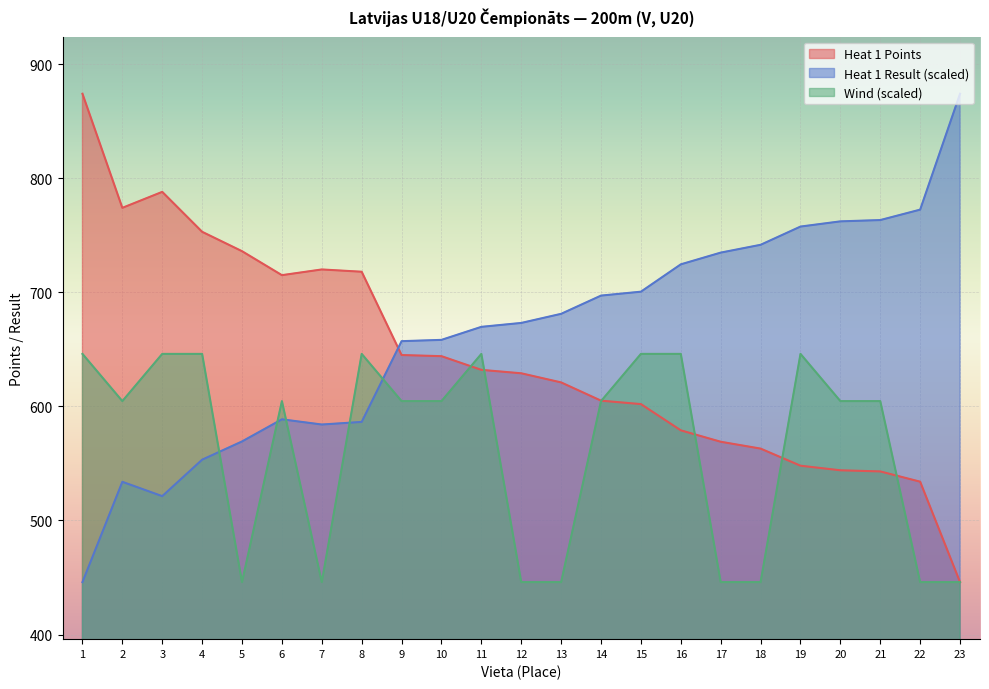

At which label does Heat 1 Points reach its peak?

1